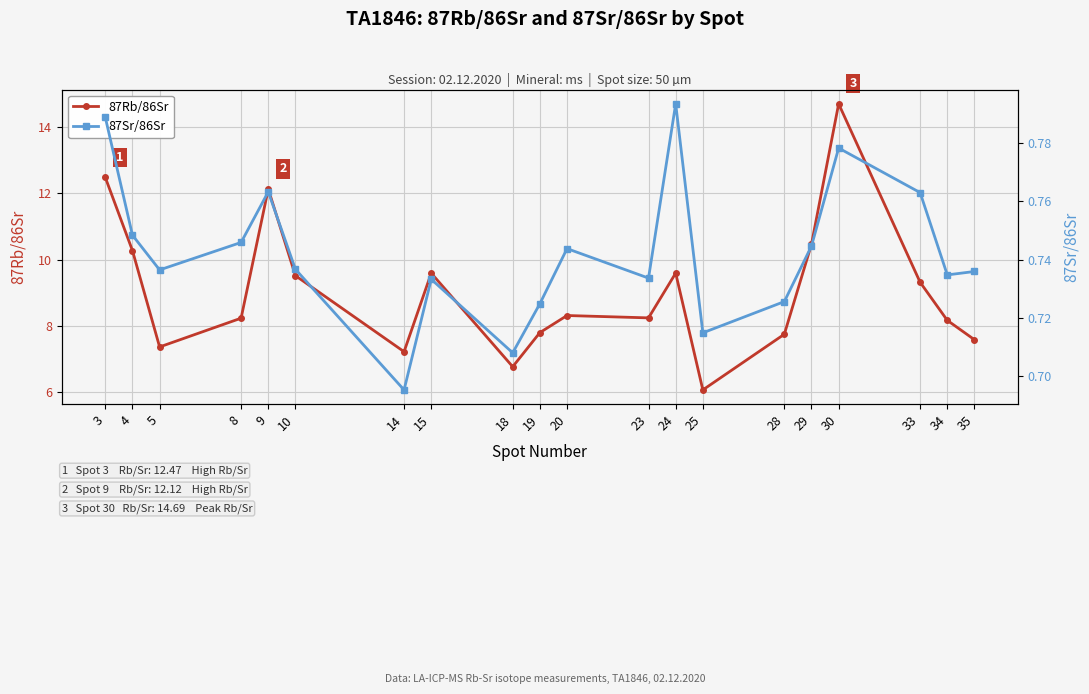

How many distinct data groups are displayed?

2